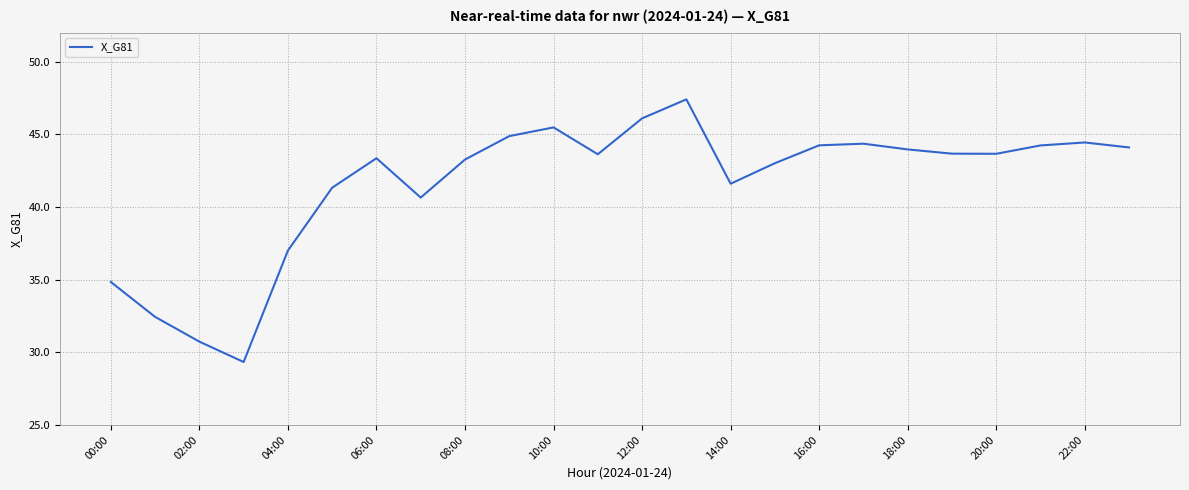

What is the greatest value displayed?

47.4